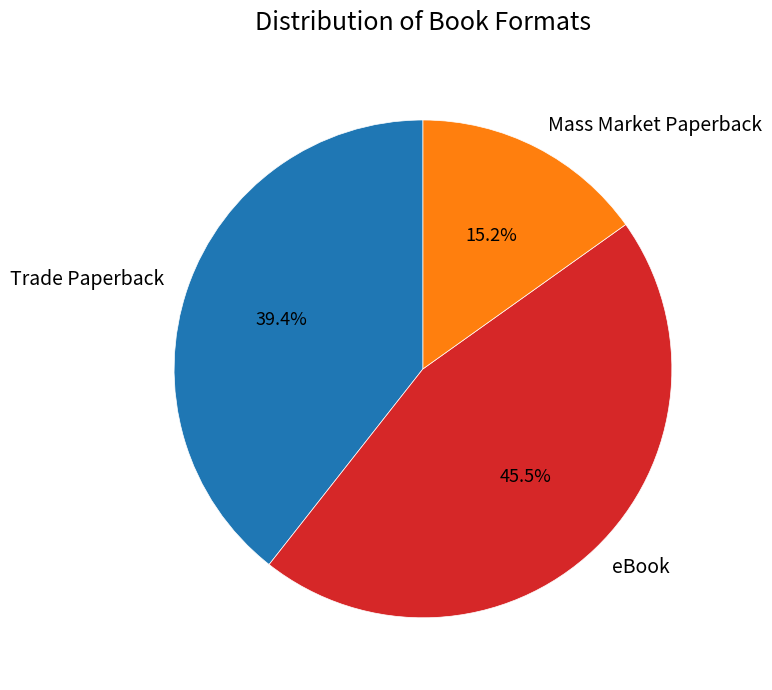

What percentage do Trade Paperback and eBook together represent?

84.8%